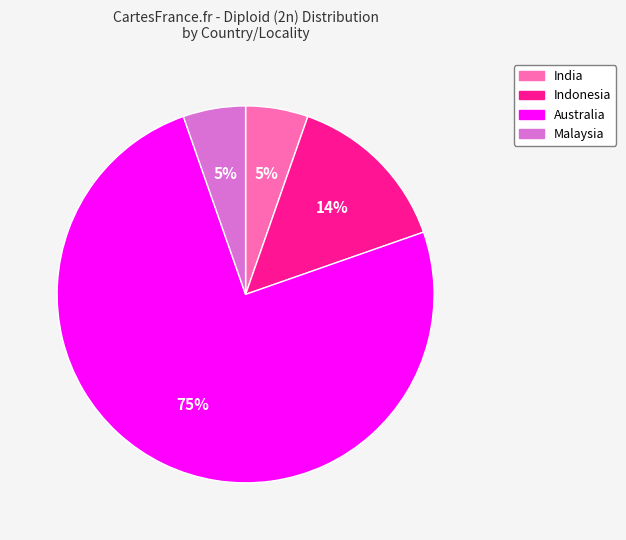

Between India and Australia, which is larger?

Australia